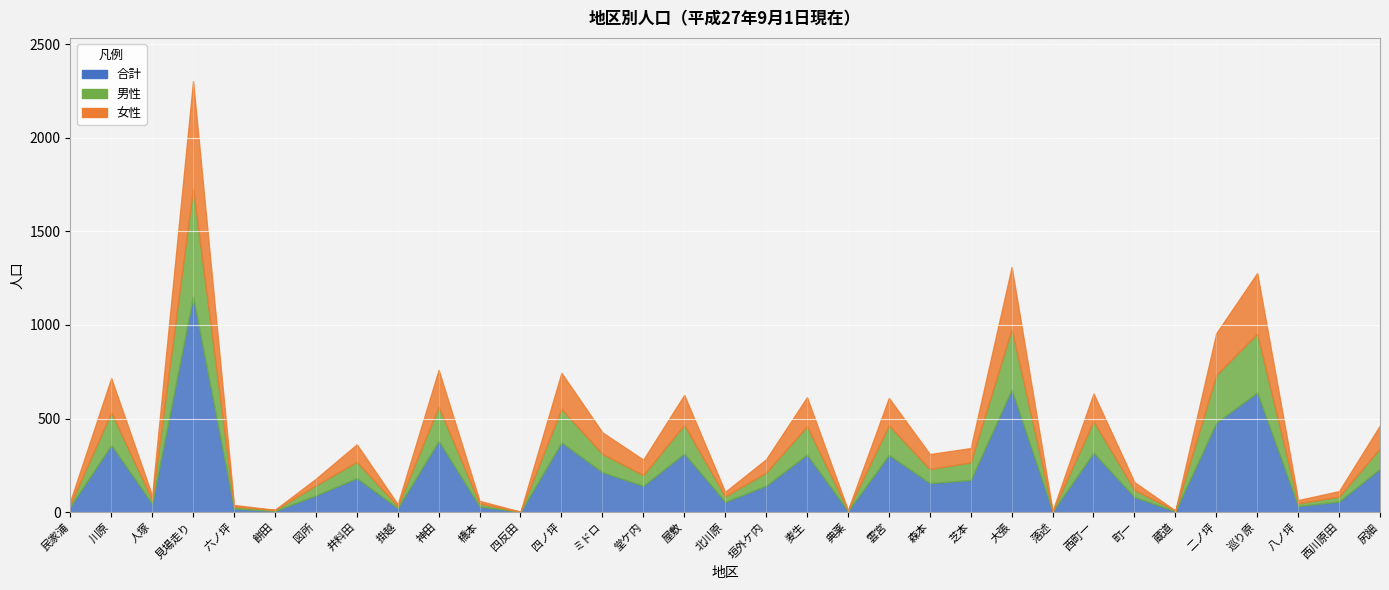

Reading left to right, what are all the values shown in this chart?

合計: 29	358	44	1152	19	6	89	181	21	380	30	1	372	213	140	313	54	141	307	5	305	155	171	655	3	317	80	4	478	639	32	56	232
男性: 11	175	21	579	11	5	54	88	11	183	15	1	180	98	58	153	30	70	152	5	159	75	95	323	2	169	38	4	255	315	15	27	109
女性: 18	183	23	573	8	1	35	93	10	197	15	0	192	115	82	160	24	71	155	0	146	80	76	332	1	148	42	0	223	324	17	29	123